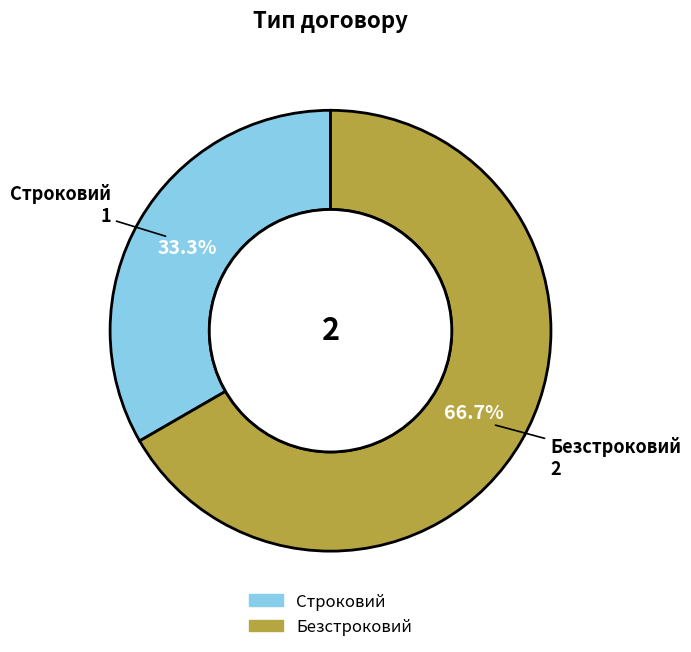

Is it true that Безстроковий is 55% of the pie?

False